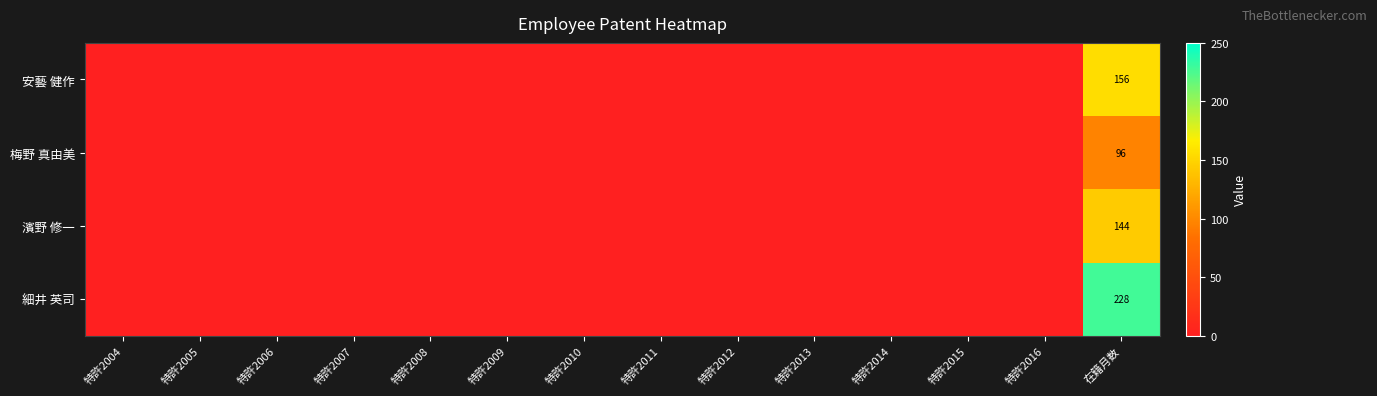

List the series in order of their peak value, lowest first.

梅野 真由美, 濱野 修一, 安藝 健作, 細井 英司